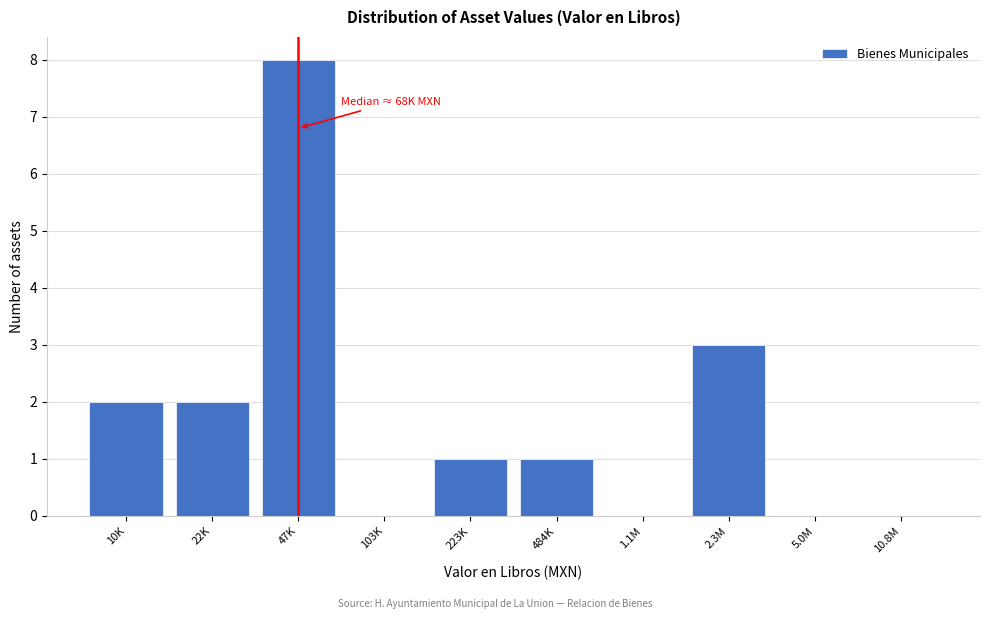

Reading right to left, transcribe all the data shown in this chart.

10.8M=0	5.0M=0	2.3M=3	1.1M=0	484K=1	223K=1	103K=0	47K=8	22K=2	10K=2